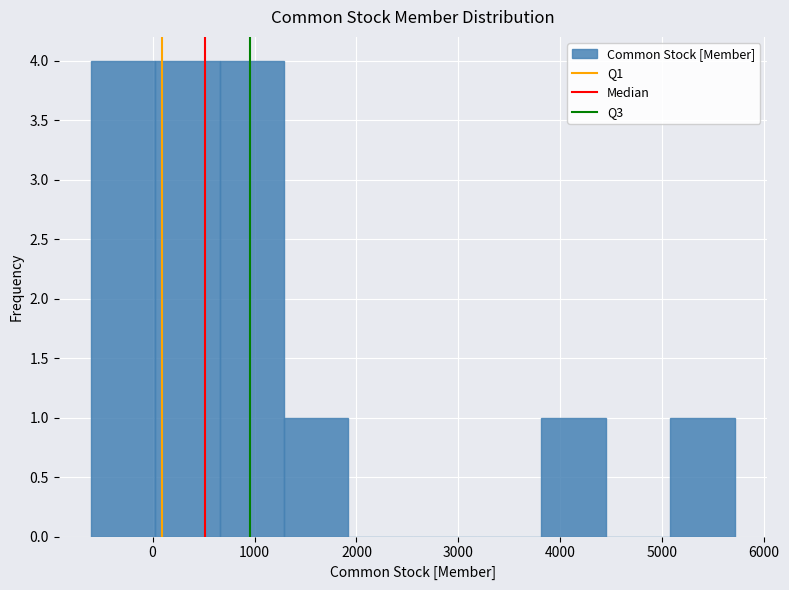

How tall is the bar that spans -600 to 0 on the x-axis? Neither the bar edges nor the heights are printed on the chart, so give them approximately, as read against the axes.

4